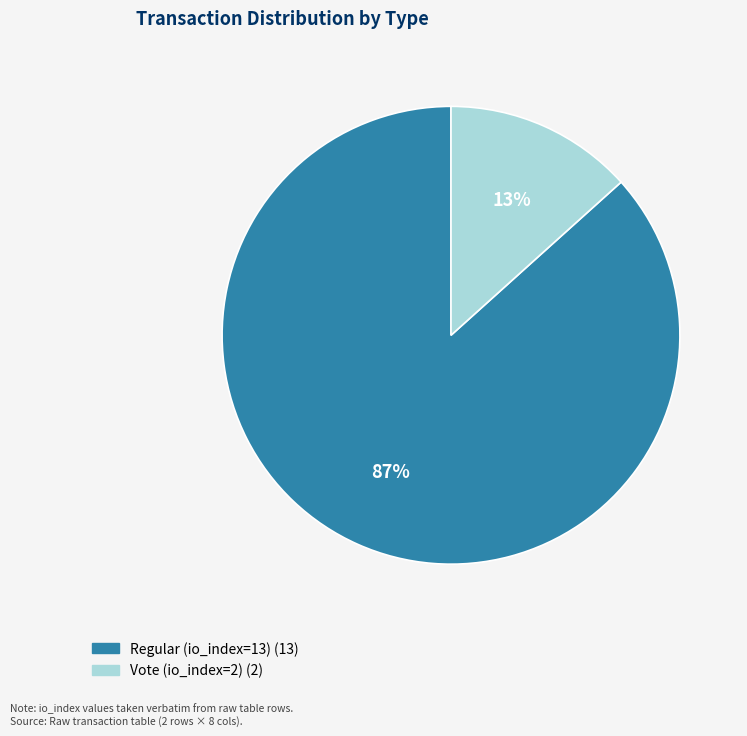

To the nearest percent, what is the average slice percentage?

50%